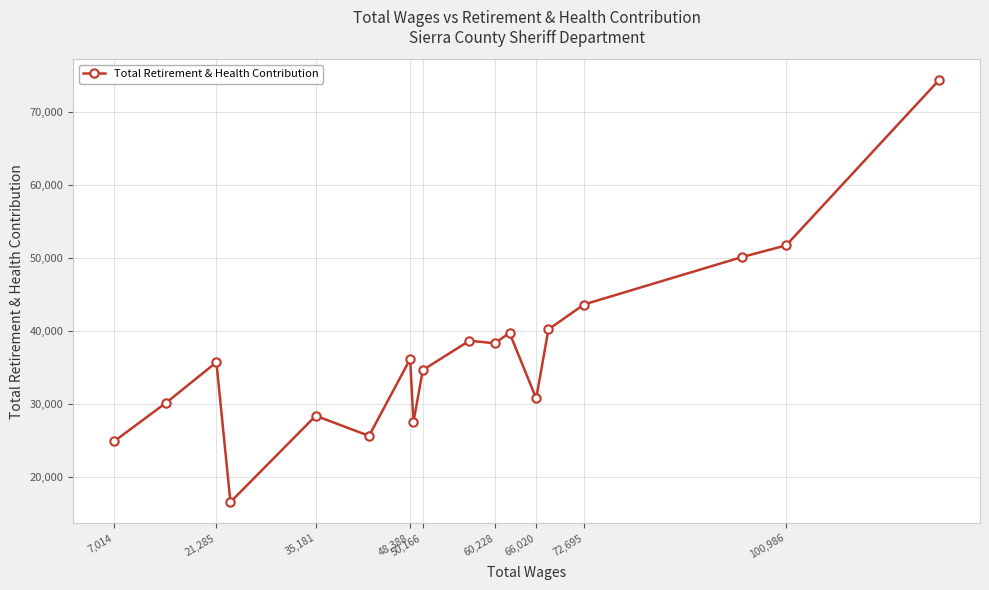

What is the value of the 4th point from the left?

16599